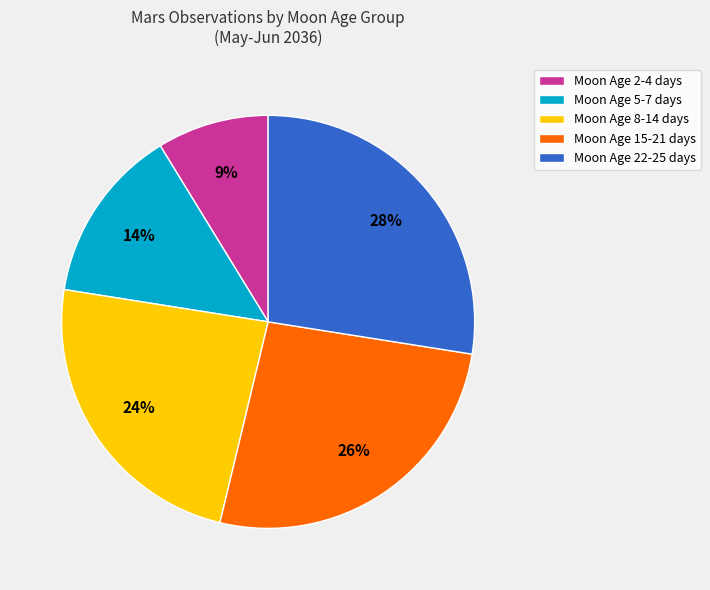

What is the largest slice in the pie chart?

Moon Age 22-25 days